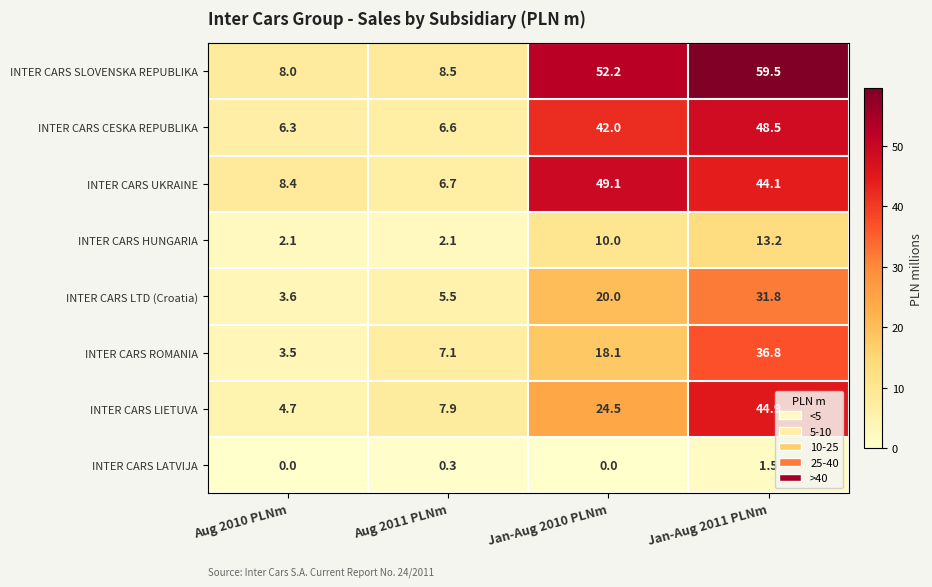

What is the difference between the highest and lowest values at Jan-Aug 2010 PLNm?

52.2